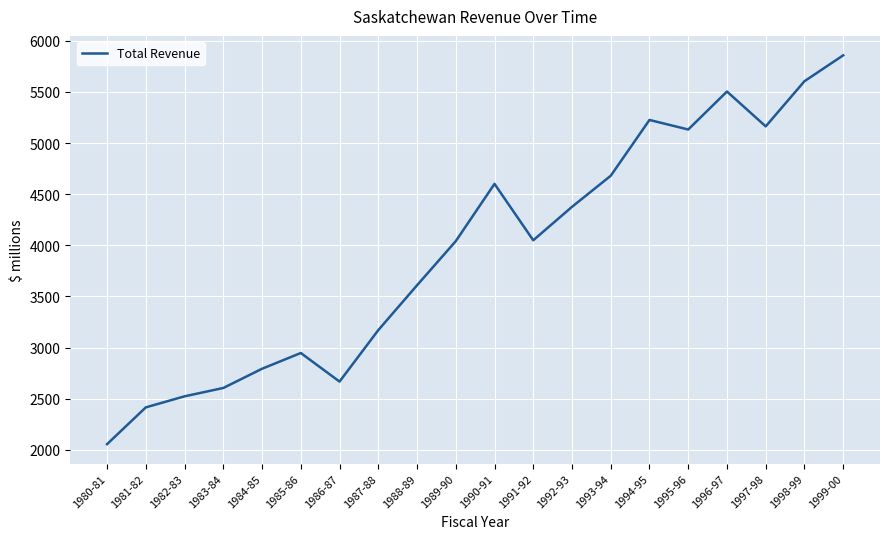

Is this an area chart (filled region under the line)?

No